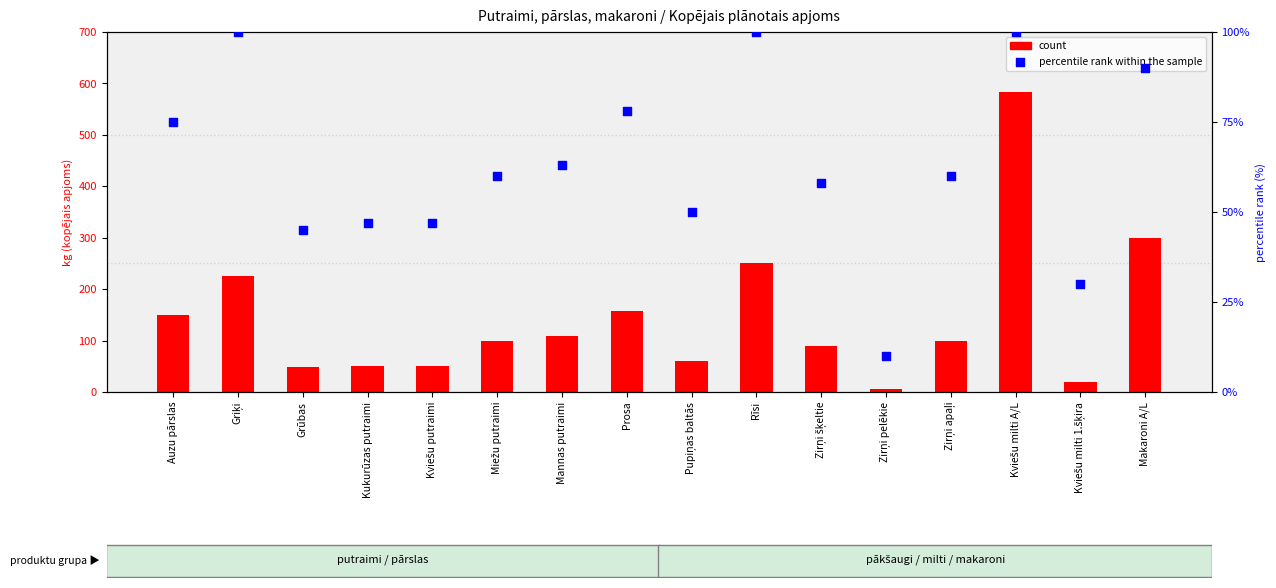

At which category is the sum across all series the highest?

Kviešu milti A/L